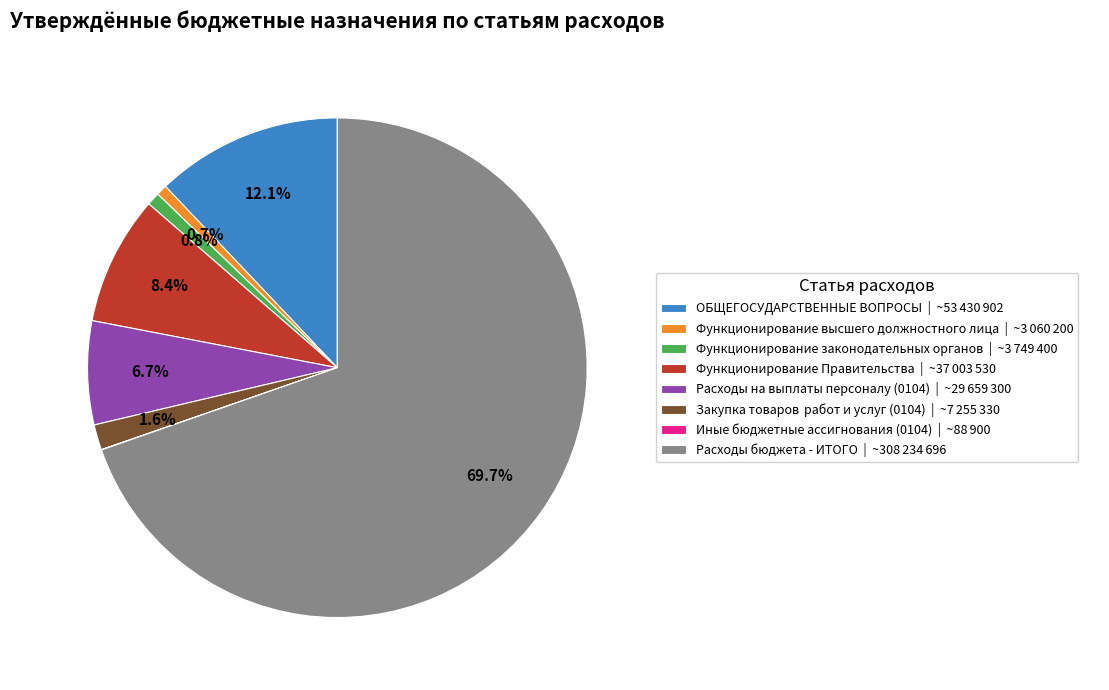

To the nearest percent, what is the average slice percentage?

12%